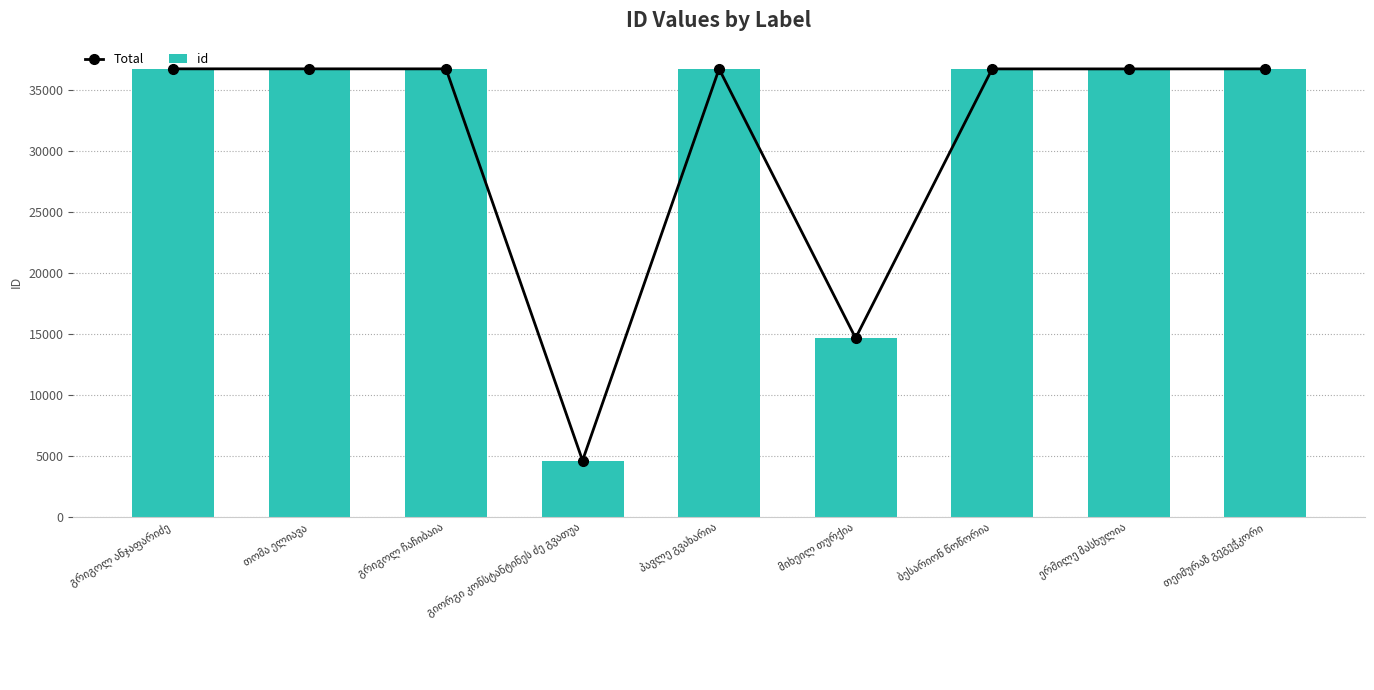

At how many categories does at least one series exceed 21339?

7